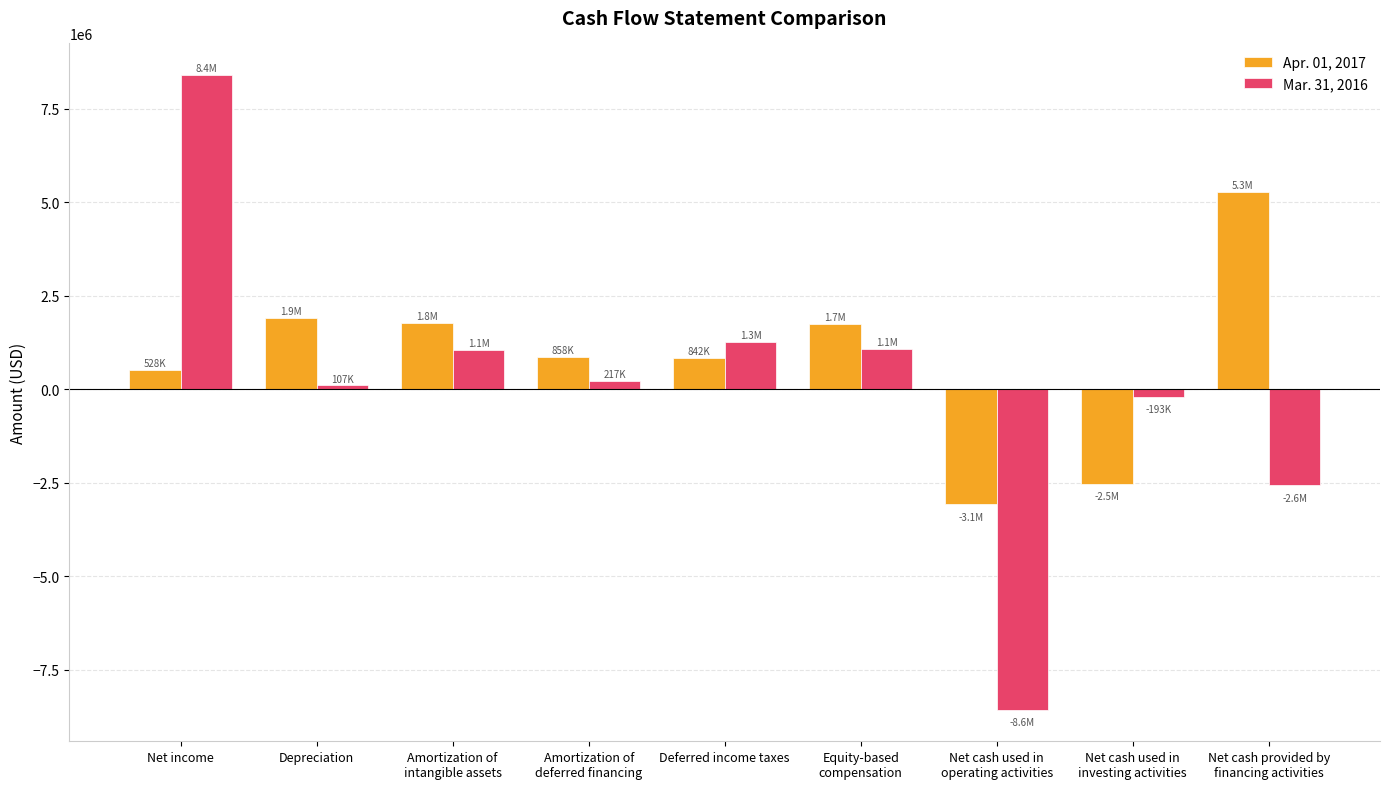

True or false: Apr. 01, 2017 has a value of 1744000 at Equity-based
compensation.

True